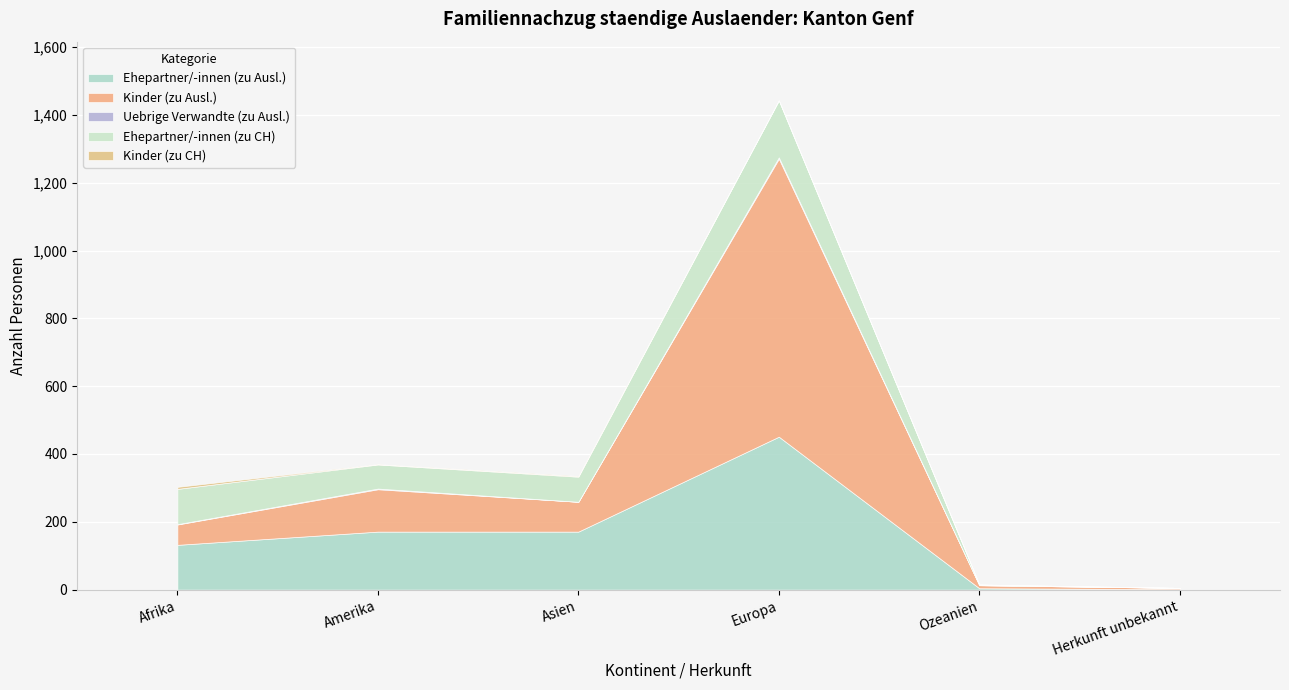

Count the number of data series in this chart.

5